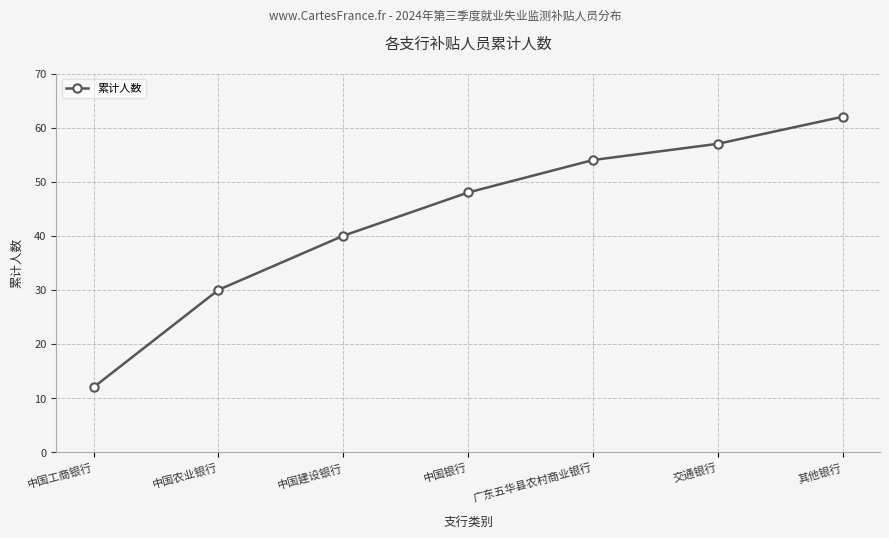

What is the value of the 7th point from the left?

62